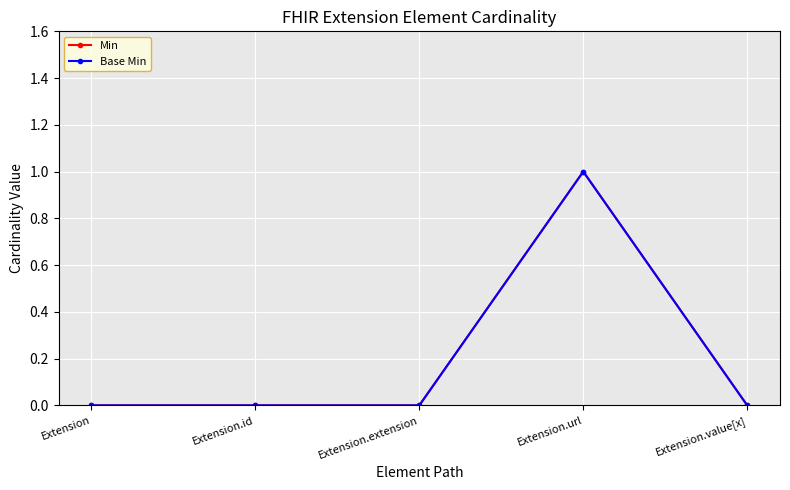

Reading left to right, extract all data points from this chart.

Min: 0	0	0	1	0
Base Min: 0	0	0	1	0